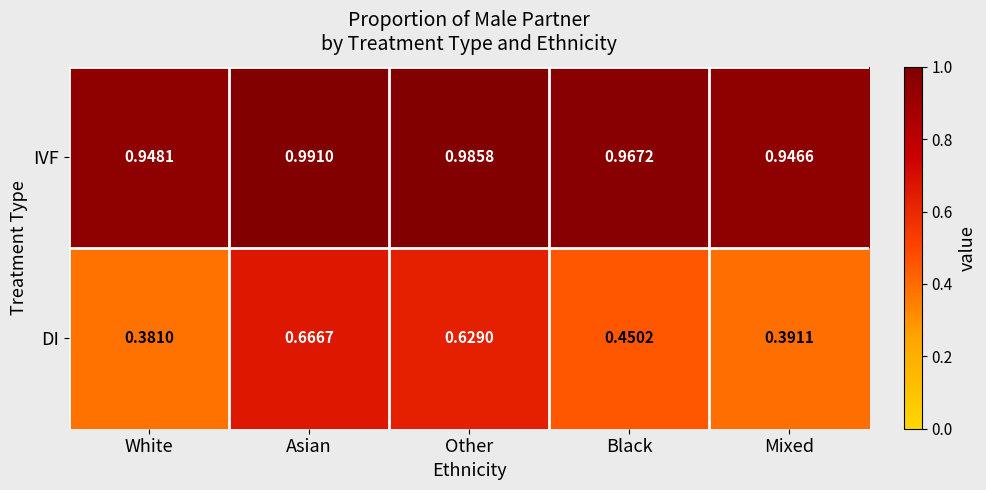

At which category does the chart reach its minimum across all series?

White